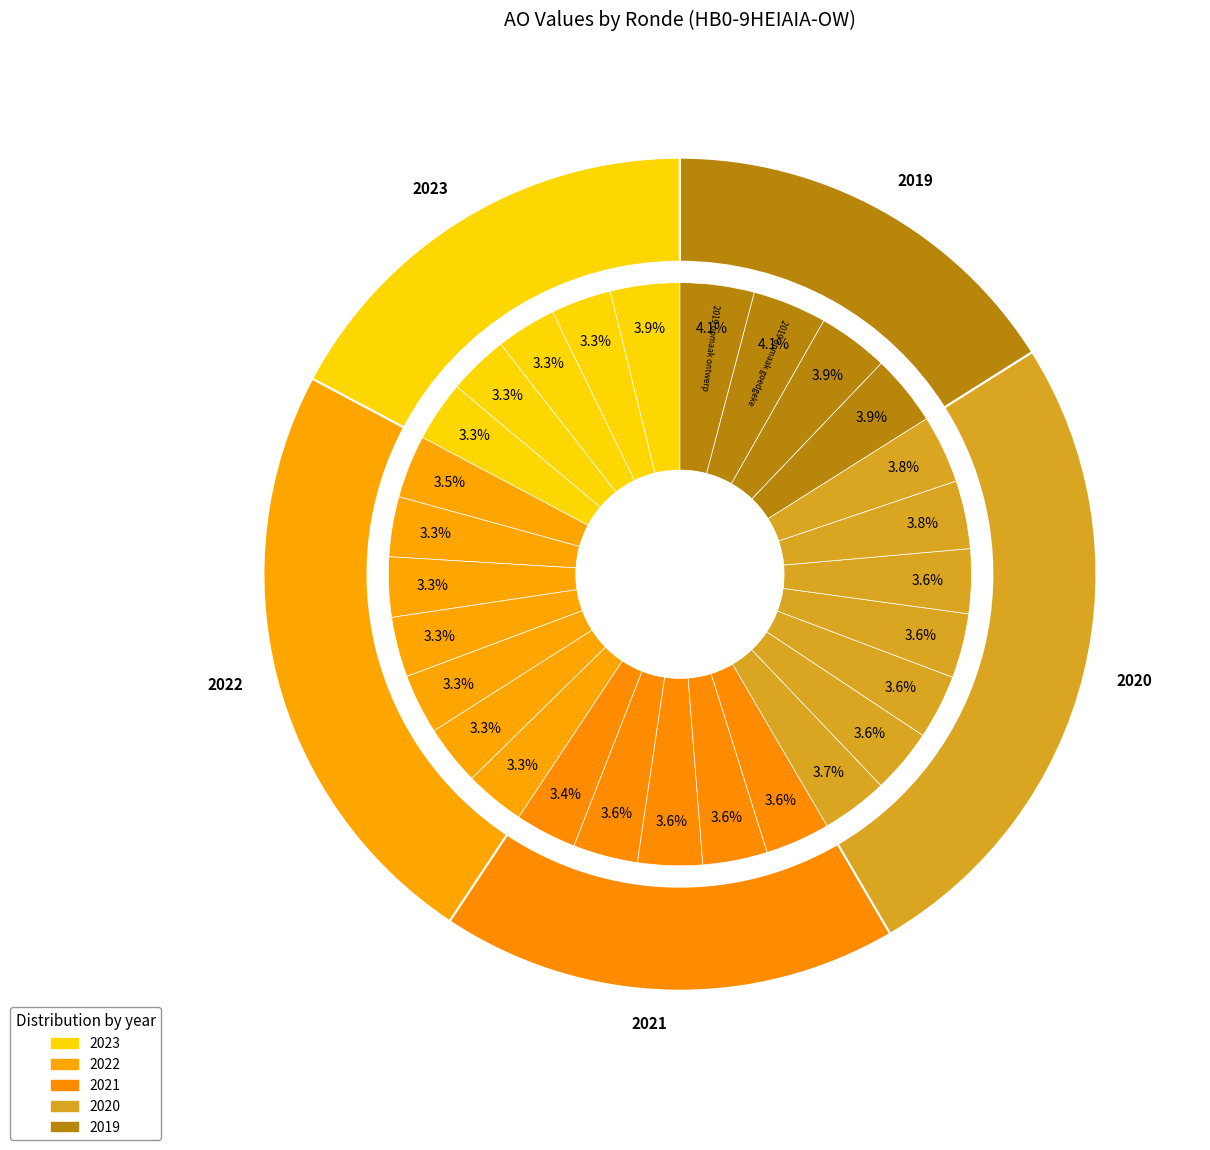

True or false: 2022 2de aanpassing ontwerp accounts for 3% of the total.

True